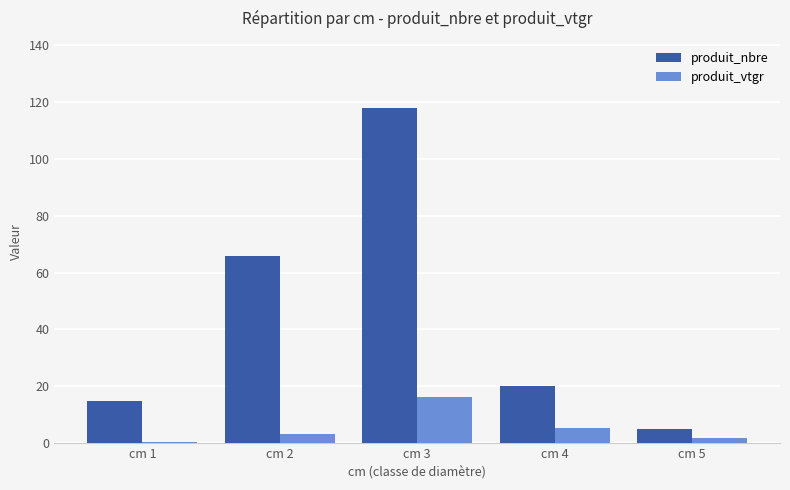

True or false: produit_nbre has a value of 118.0 at cm 3.

True